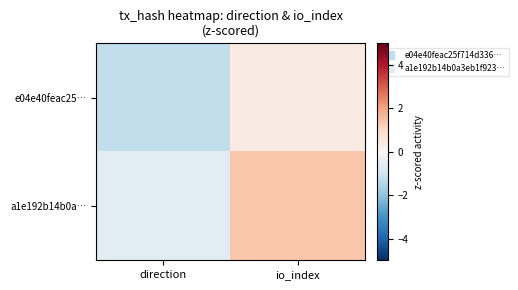

Between direction and io_index, which series saw the biggest shift?

a1e192b14b0a…